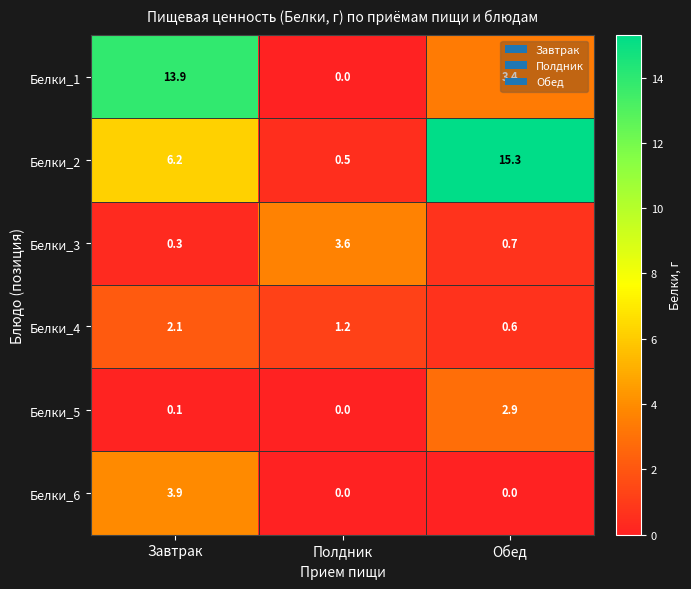

What is the sum of the Белки_4 values at Завтрак and Полдник?

3.3